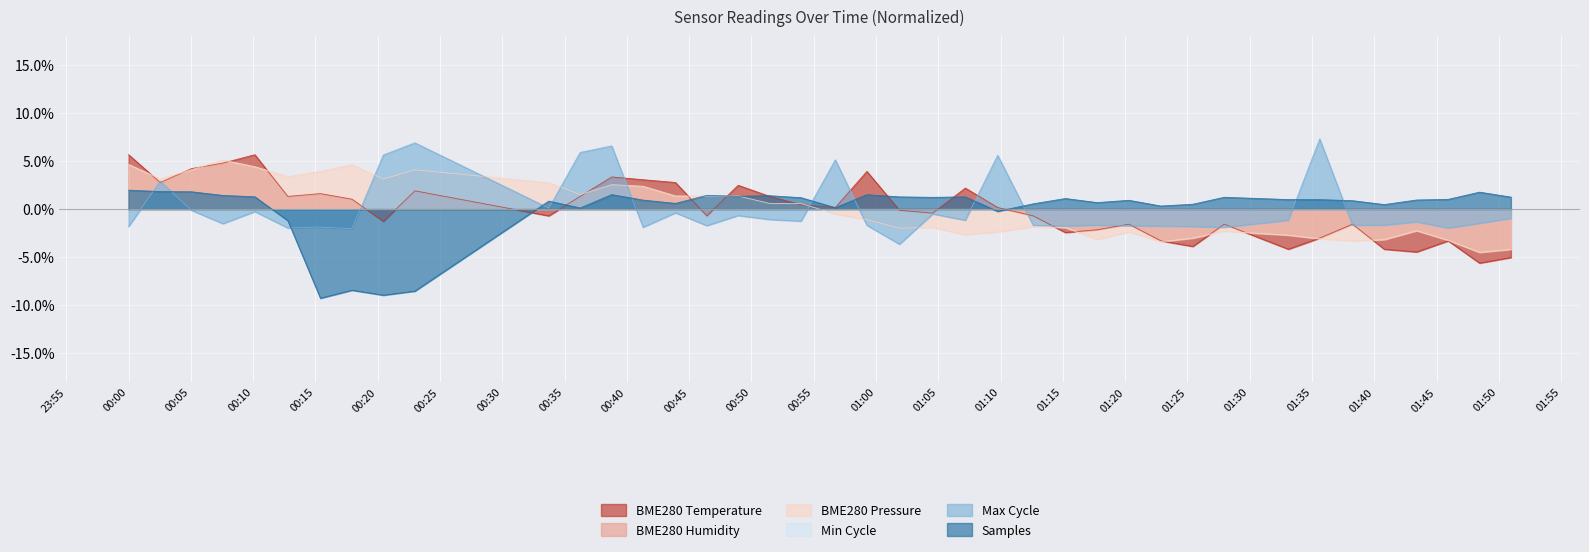

What is the maximum value shown in the chart?

7.3